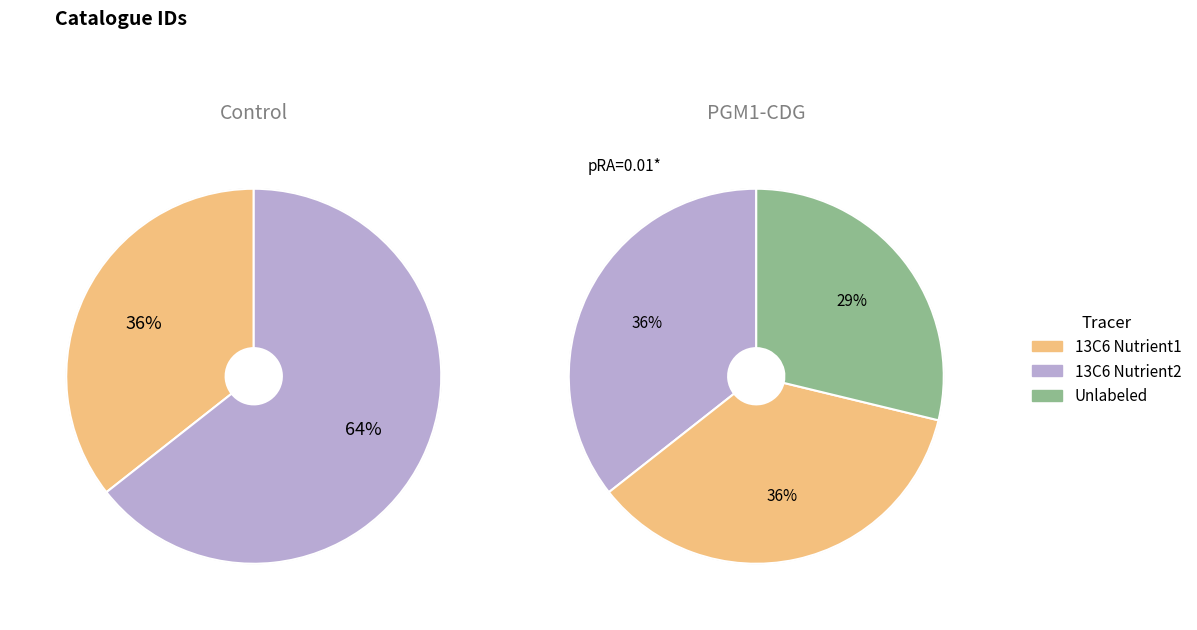

Which slice is the largest?

2